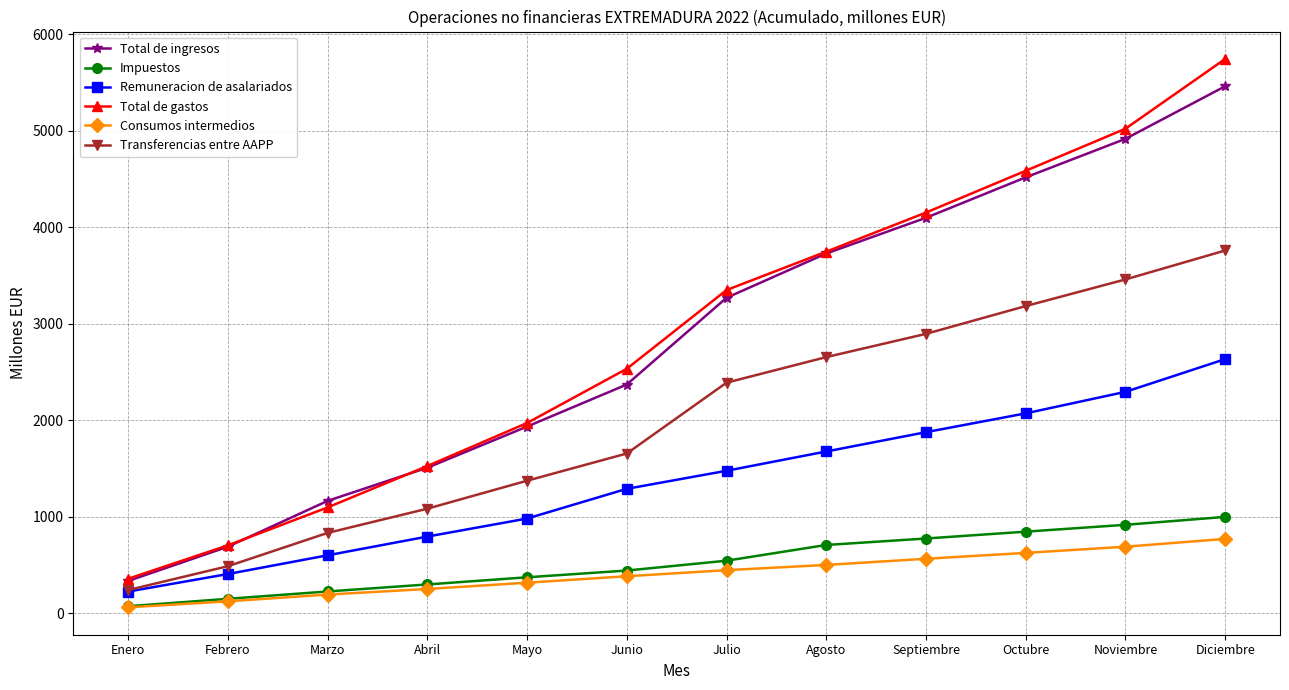

Is the value of Total de gastos at Febrero greater than the value of Transferencias entre AAPP at Agosto?

No